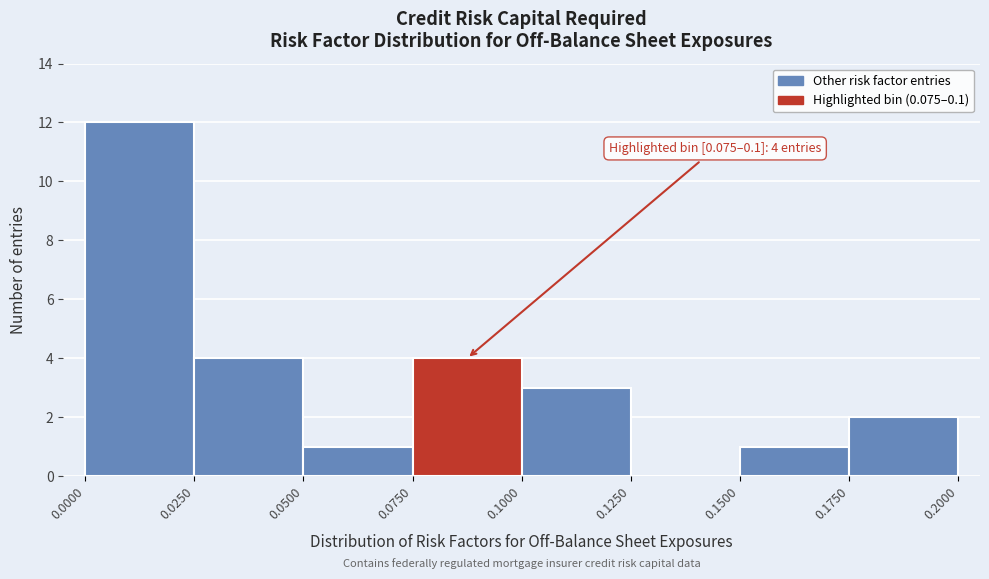

Over which range of the x-axis is the bar tallest?

0.0000 to 0.0250